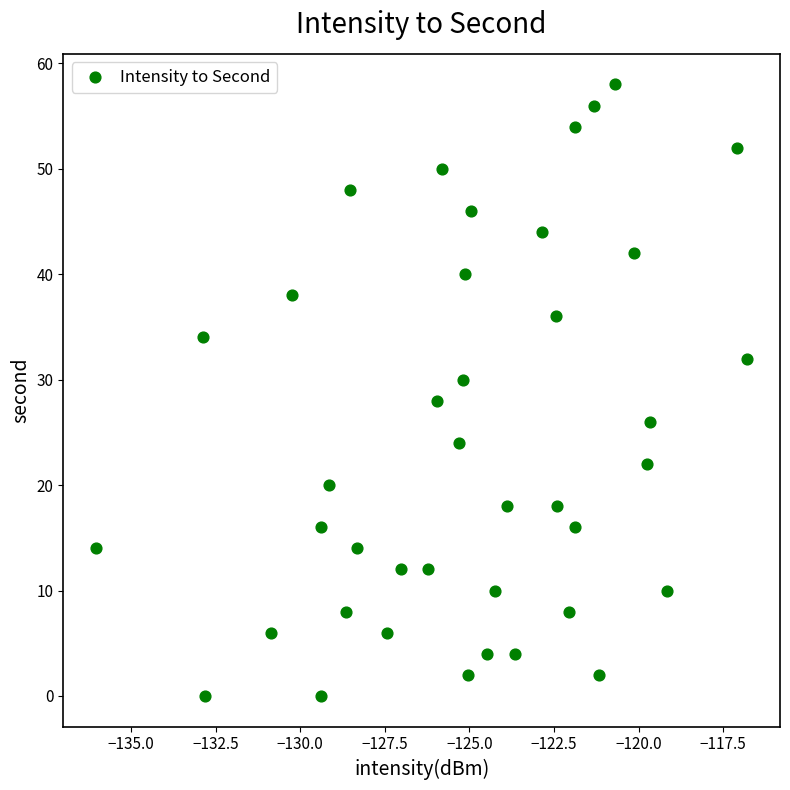

What is the range of Y values (max minus min)?

58